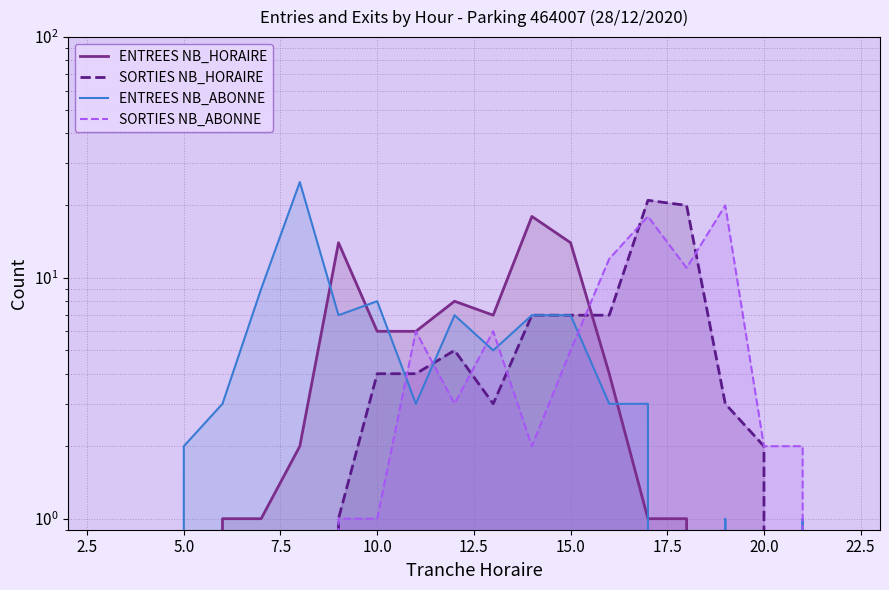

Is it true that SORTIES NB_ABONNE equals 0 at 10.0?

False